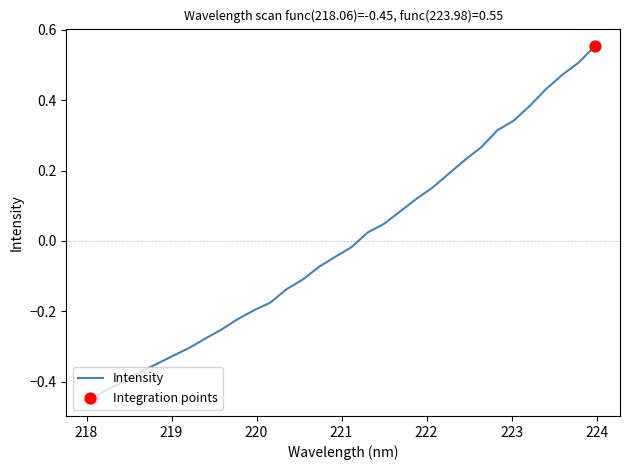

What is the difference between the maximum and minimum values?

1.0